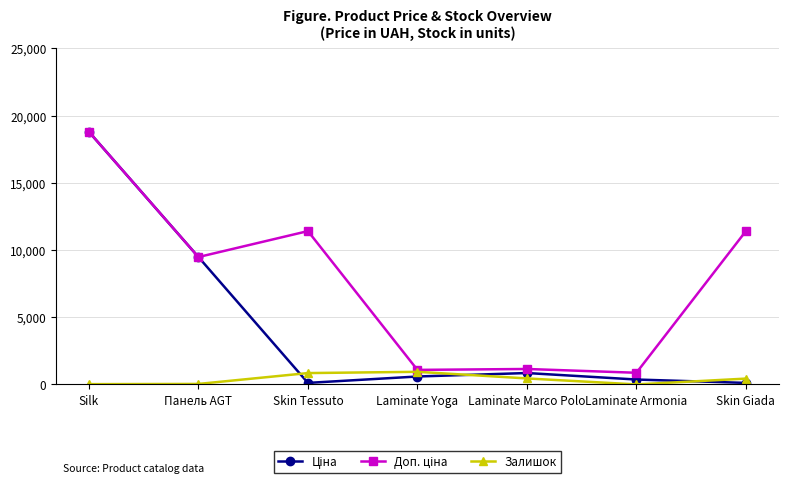

What is the label of the 3rd point from the left?

Skin Tessuto